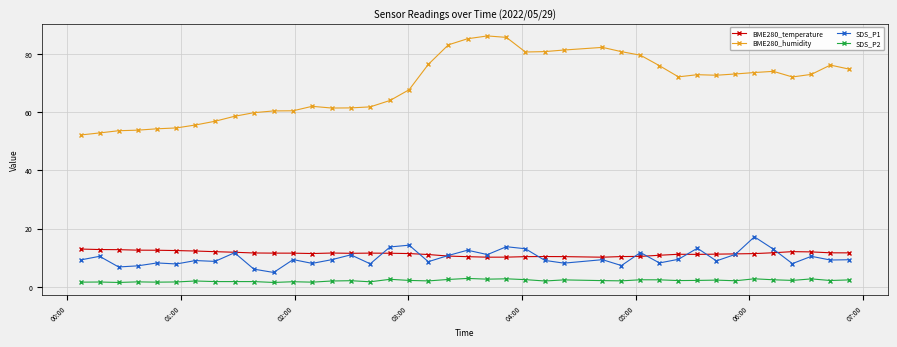

What is the sum of all SDS_P1 values?

397.3